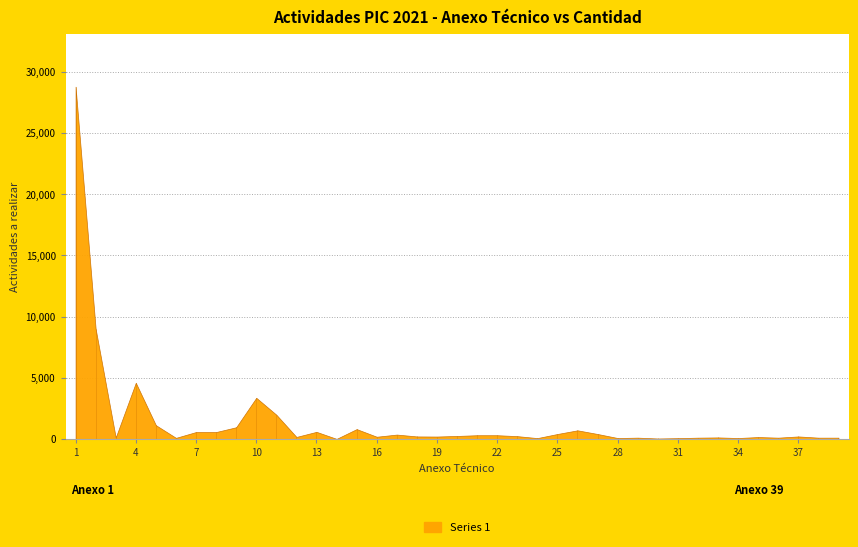

How many points are higher than both their immediate neighbors (excluding endpoints)?

10